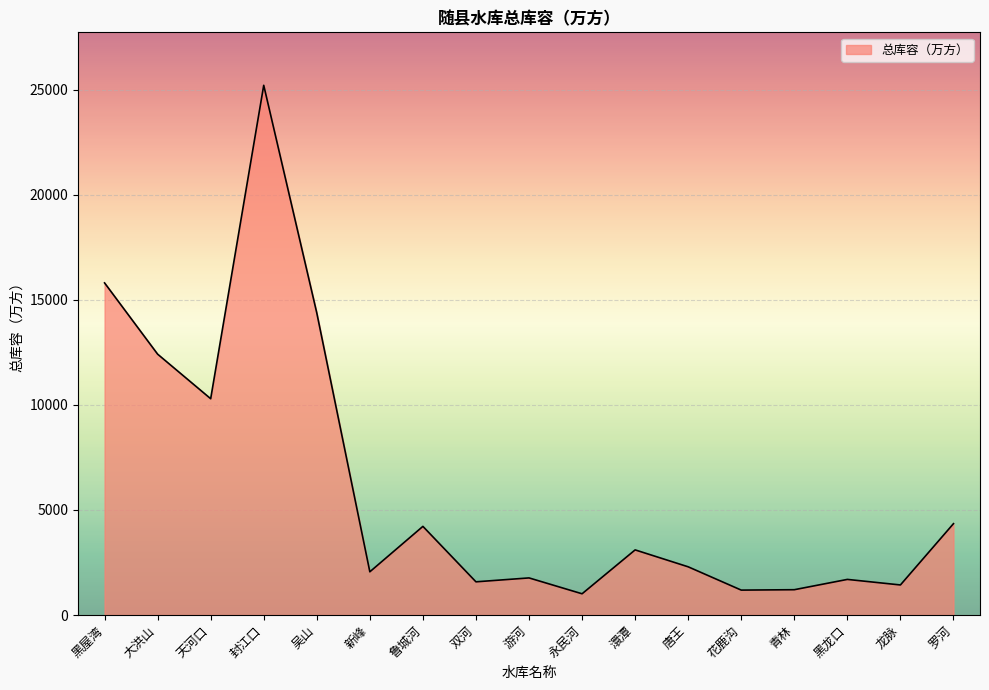

What is the change in value from 双河 to 唐王?

+714